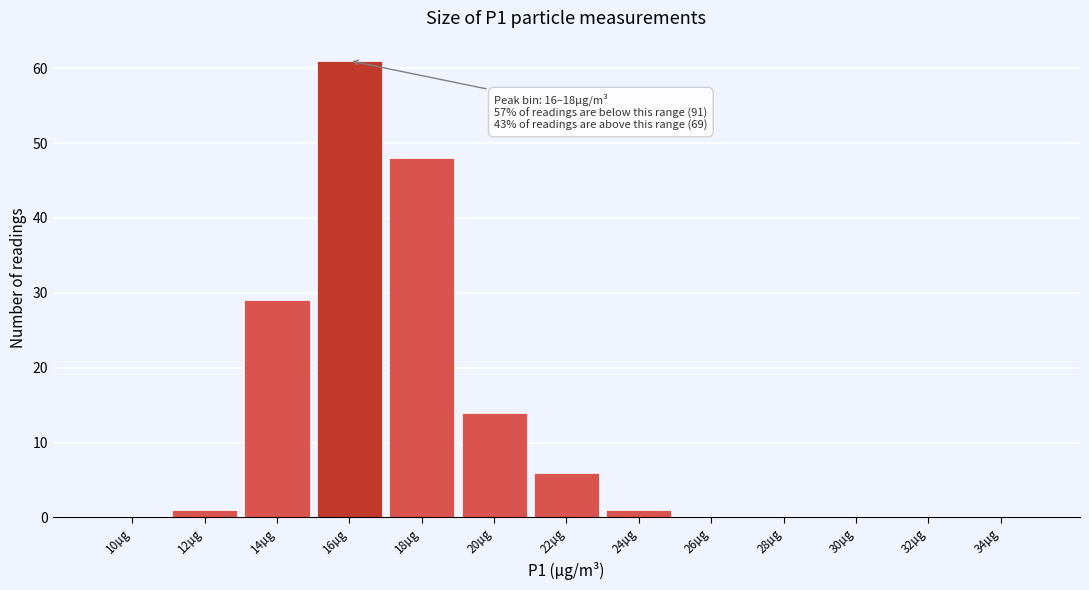

Reading right to left, extract all data points from this chart.

34µg=0	32µg=0	30µg=0	28µg=0	26µg=0	24µg=1	22µg=6	20µg=14	18µg=48	16µg=61	14µg=29	12µg=1	10µg=0